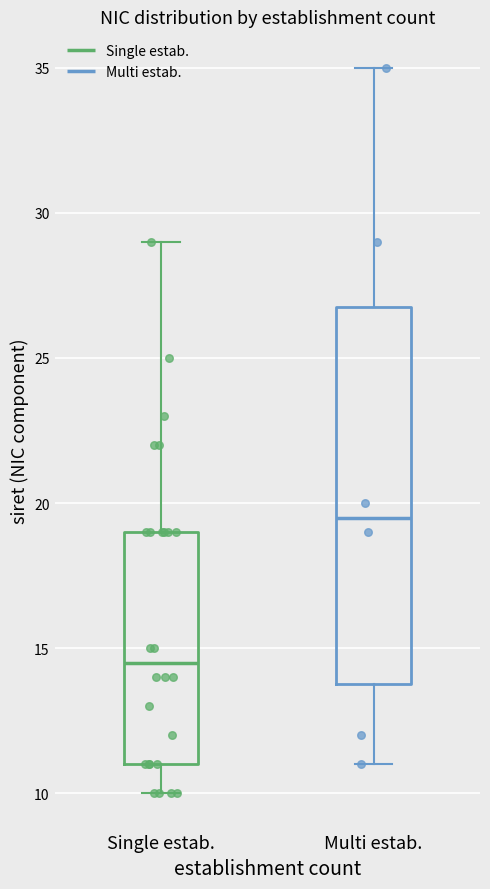

Which box is the tallest, from its lower edge to its upper edge?

Multi estab.